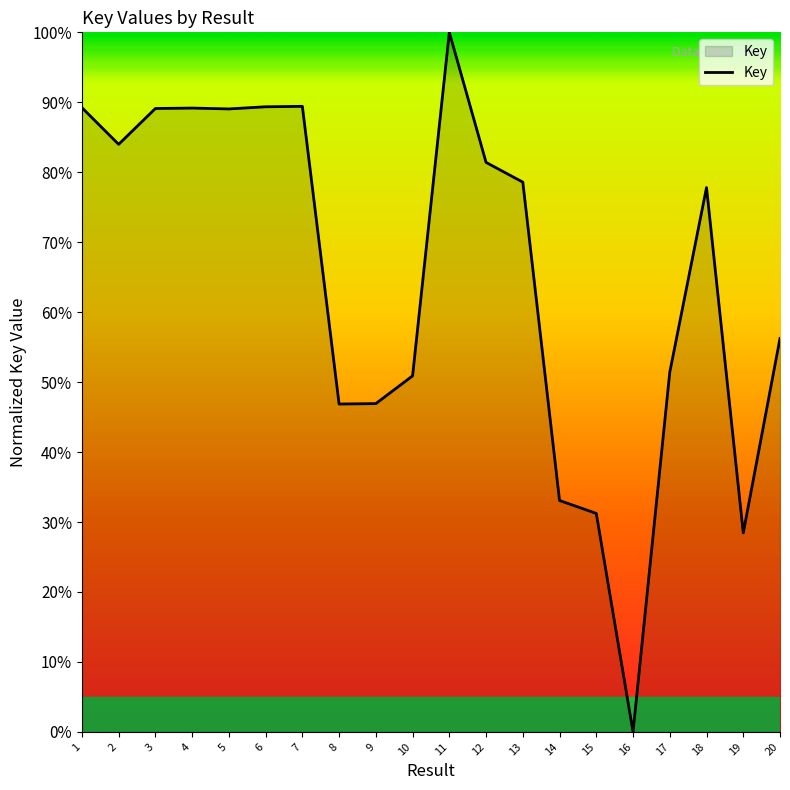

What is the greatest value displayed?

100.0